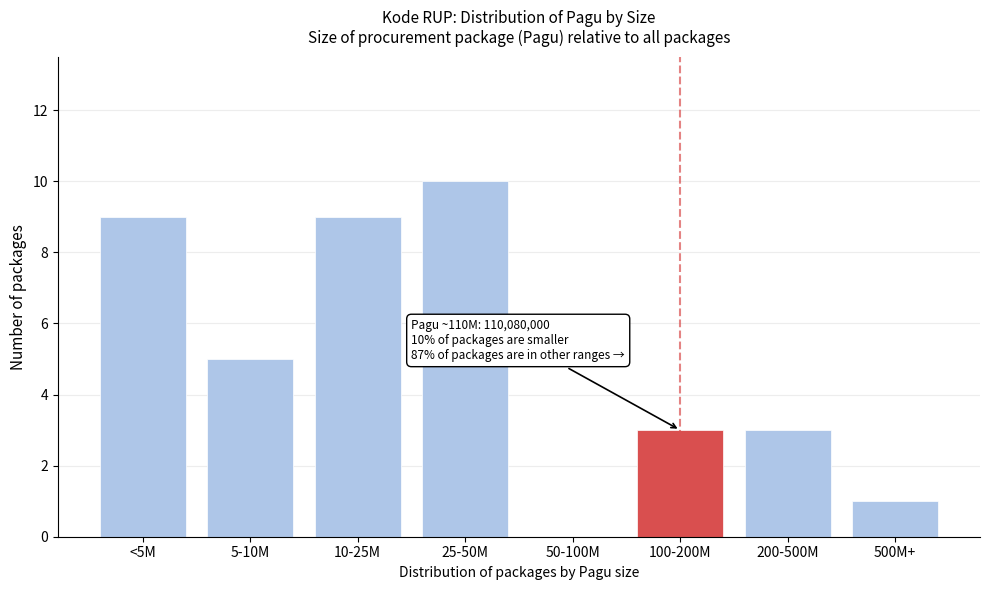

Reading left to right, extract all data points from this chart.

<5M=9	5-10M=5	10-25M=9	25-50M=10	50-100M=0	100-200M=3	200-500M=3	500M+=1